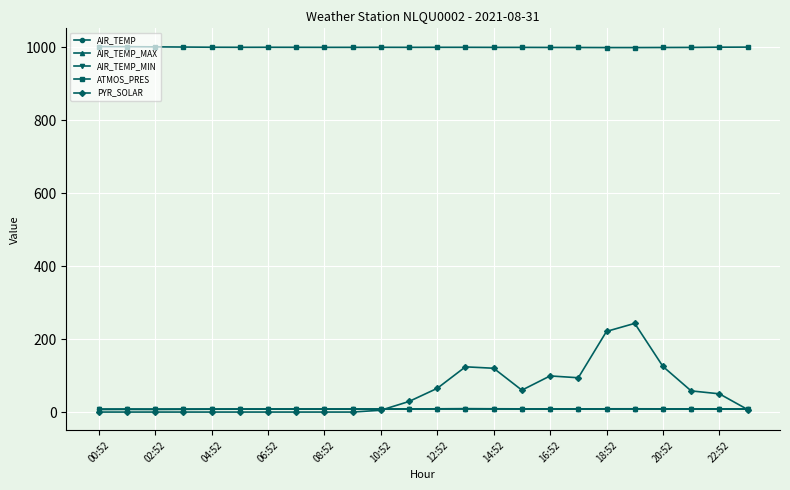

Does the chart display data point markers on the line(s)?

Yes